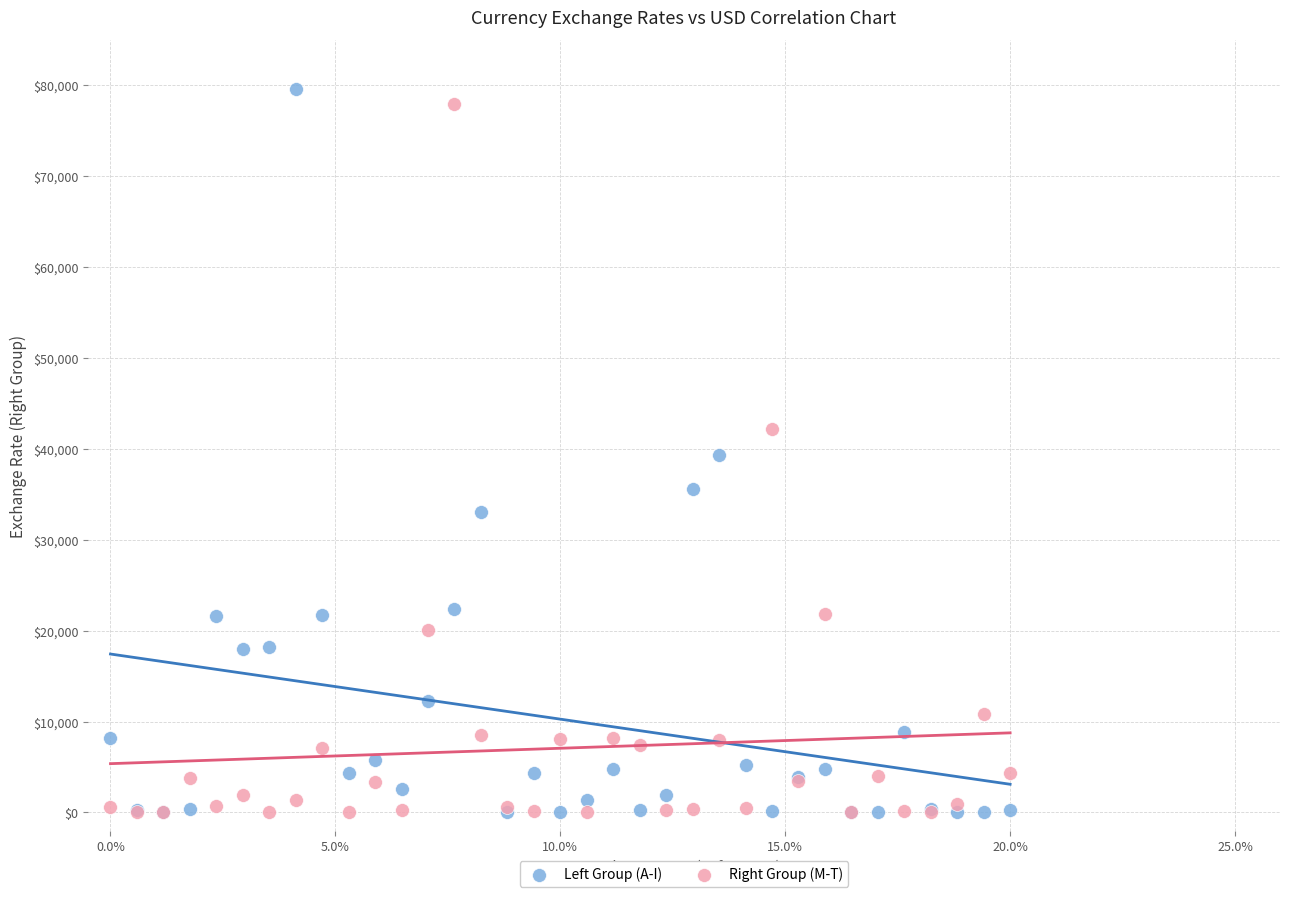

Which series has the largest Y range (max minus min)?

Left Group (A-I)